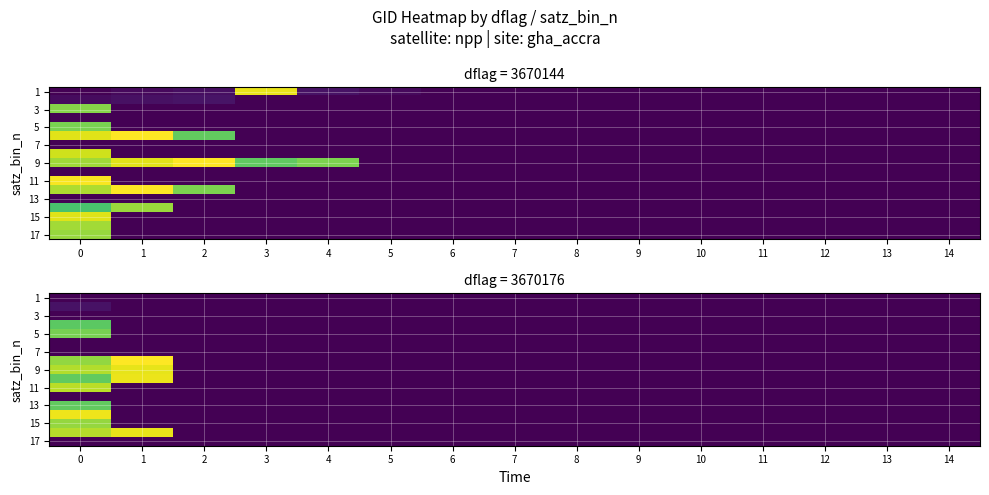

How many categories are shown in the chart?

15